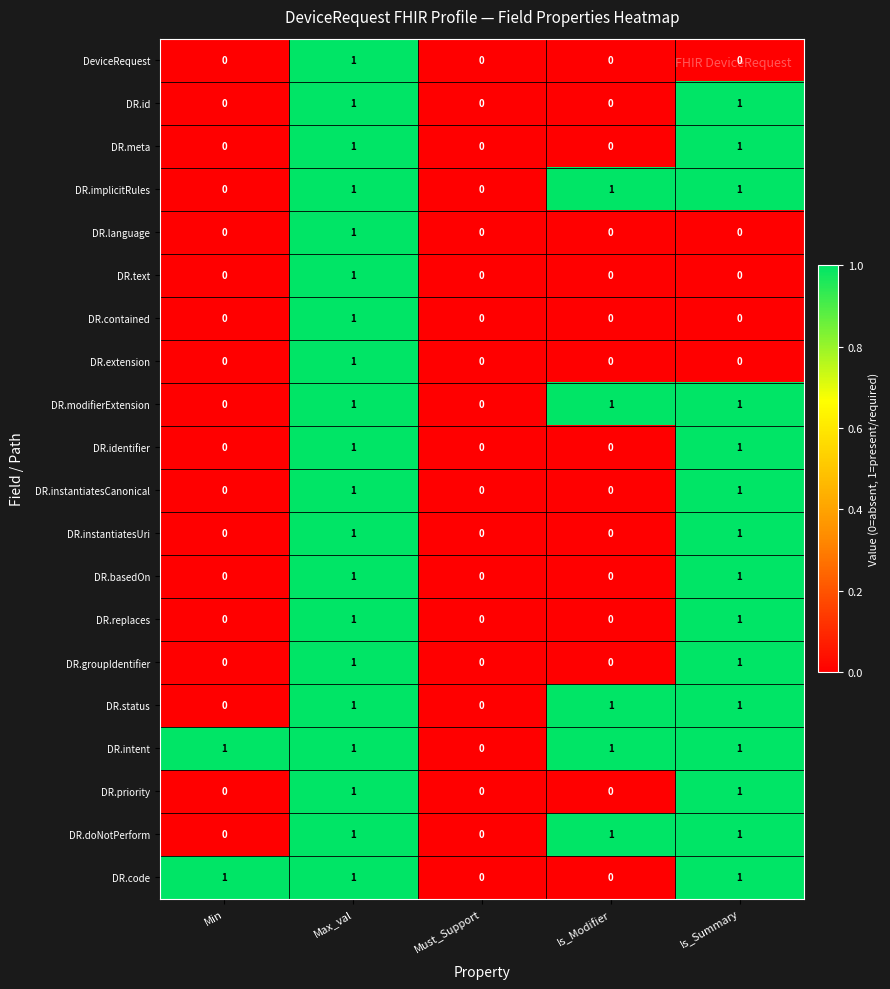

What is the sum of all DR.doNotPerform values?

3